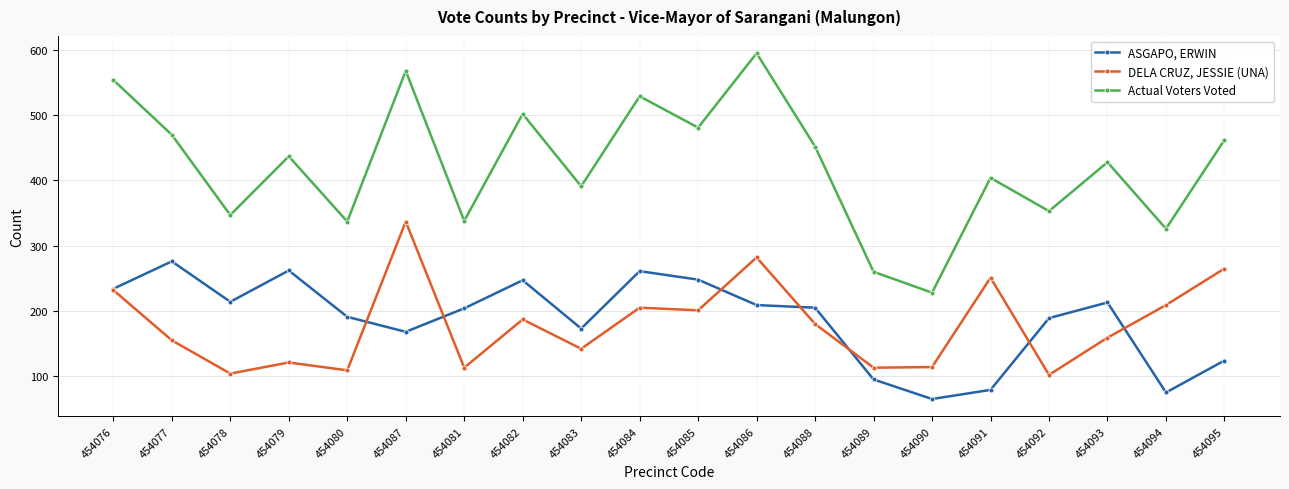

True or false: ASGAPO, ERWIN has more than 1 interior local peaks.

True